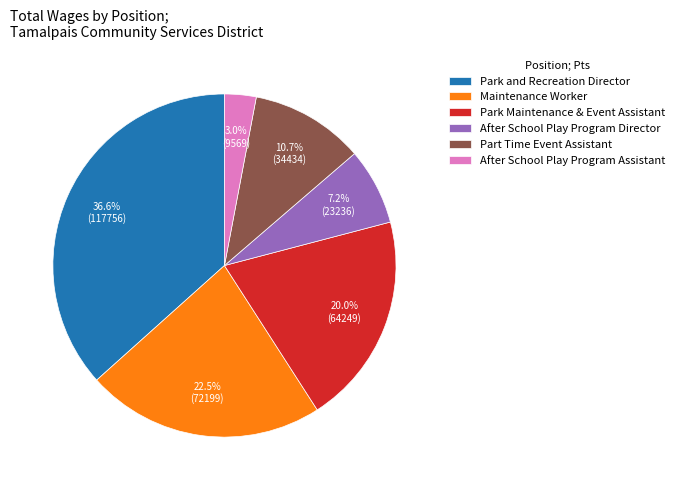

Approximately how many times larger is the value at Park and Recreation Director compared to After School Play Program Director?

5.1